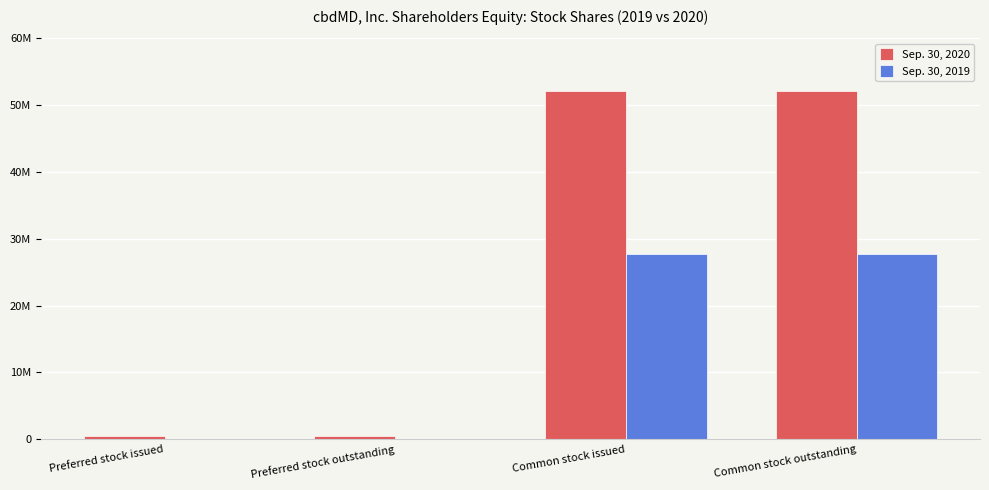

Where is Sep. 30, 2019 nearest to the value 13860178?

Preferred stock issued